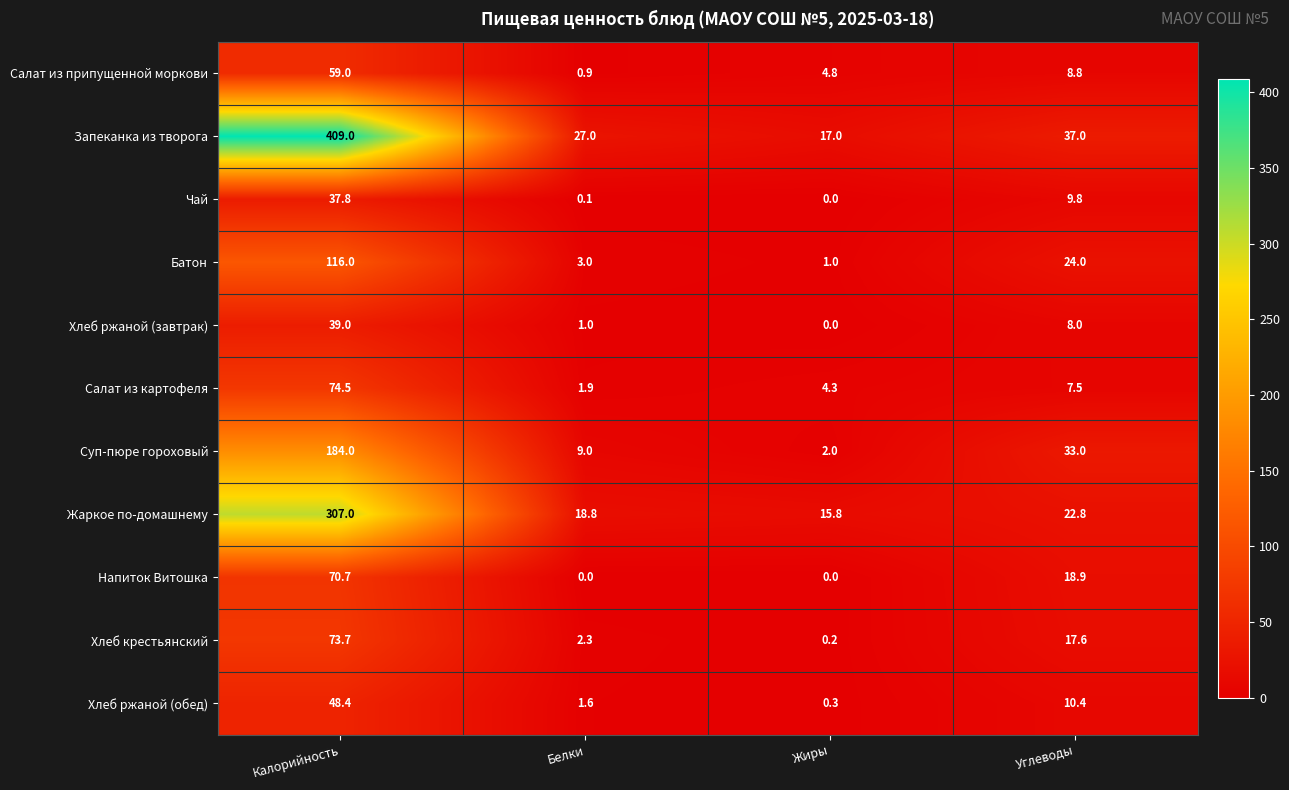

What is the difference between the Батон values at Белки and Углеводы?

21.0